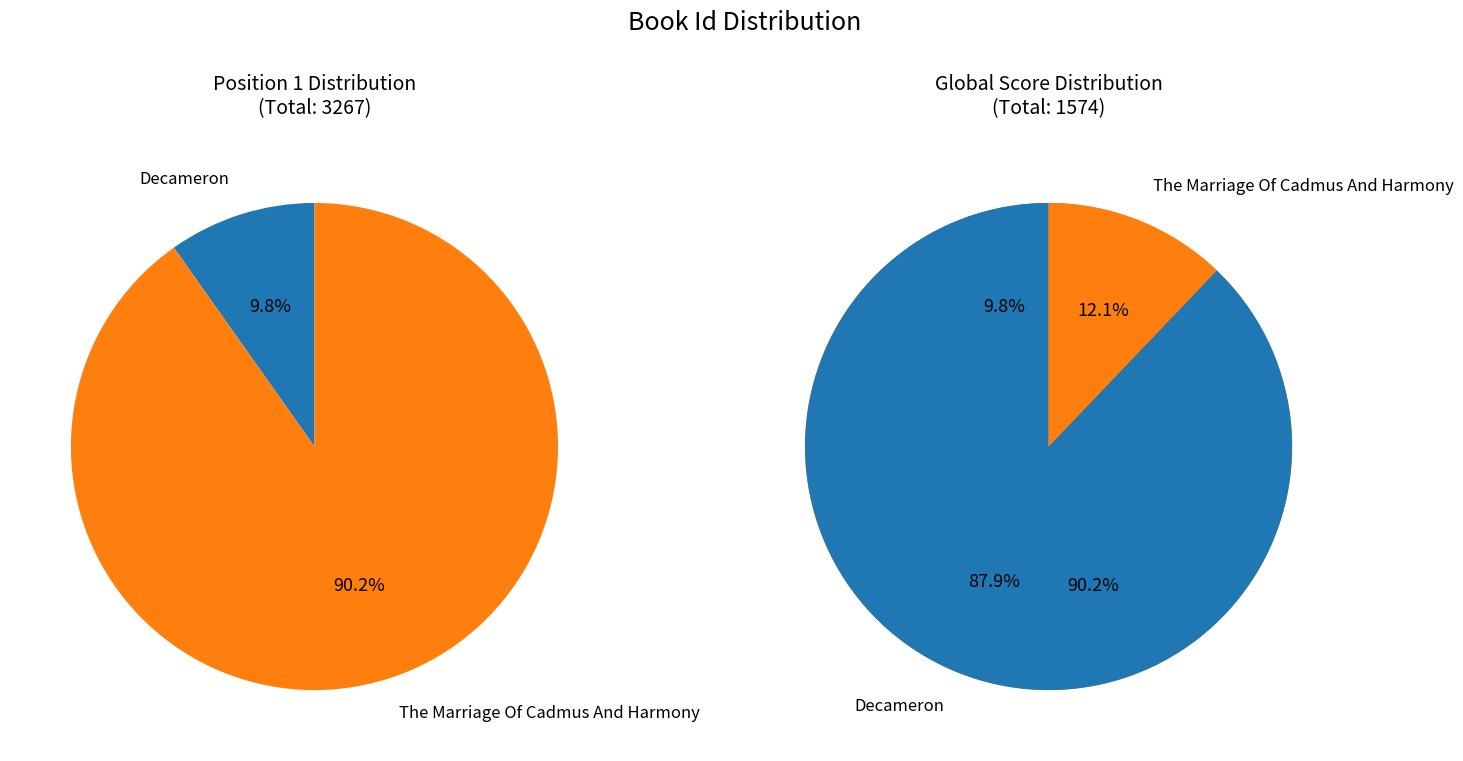

Which slice is the smallest?

Decameron